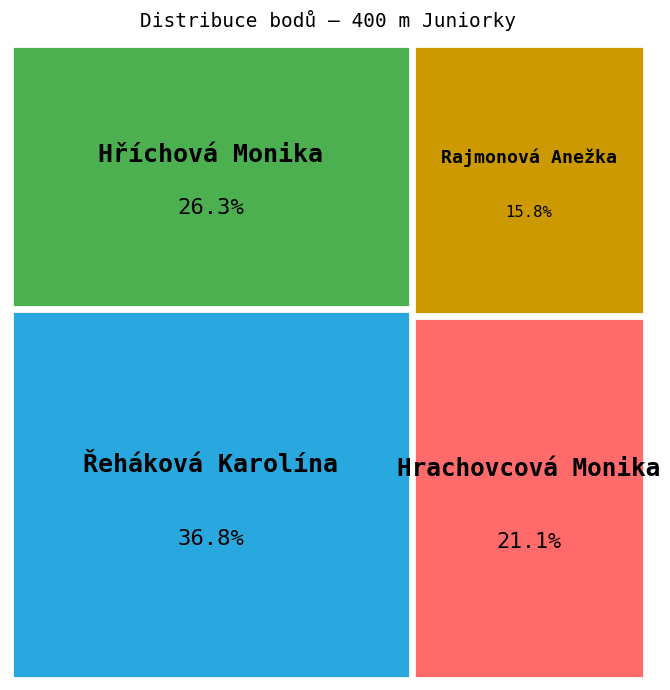

Do Hříchová Monika and Hrachovcová Monika together represent more than half of the pie?

No